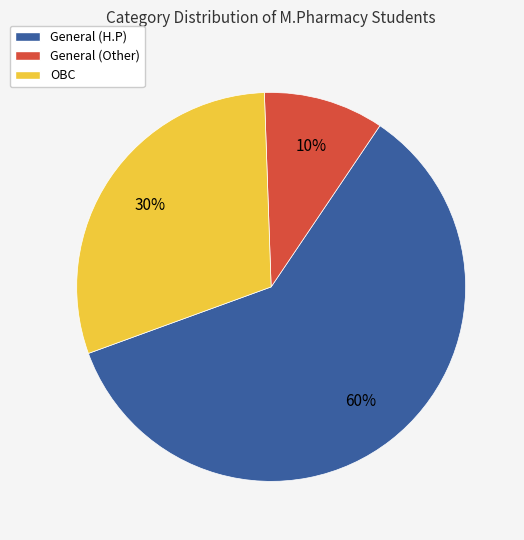

The General (H.P) slice represents 60% of the pie. True or false?

True